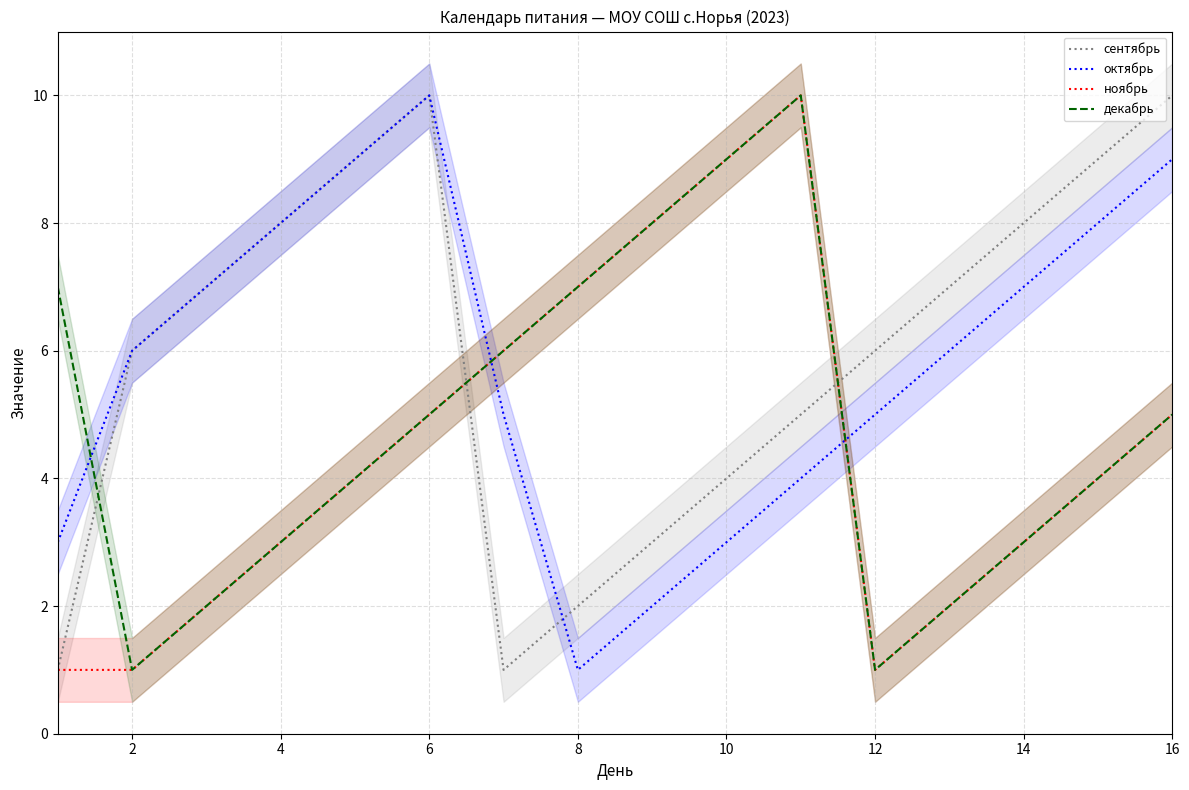

What is the lowest value of the ноябрь series?

1